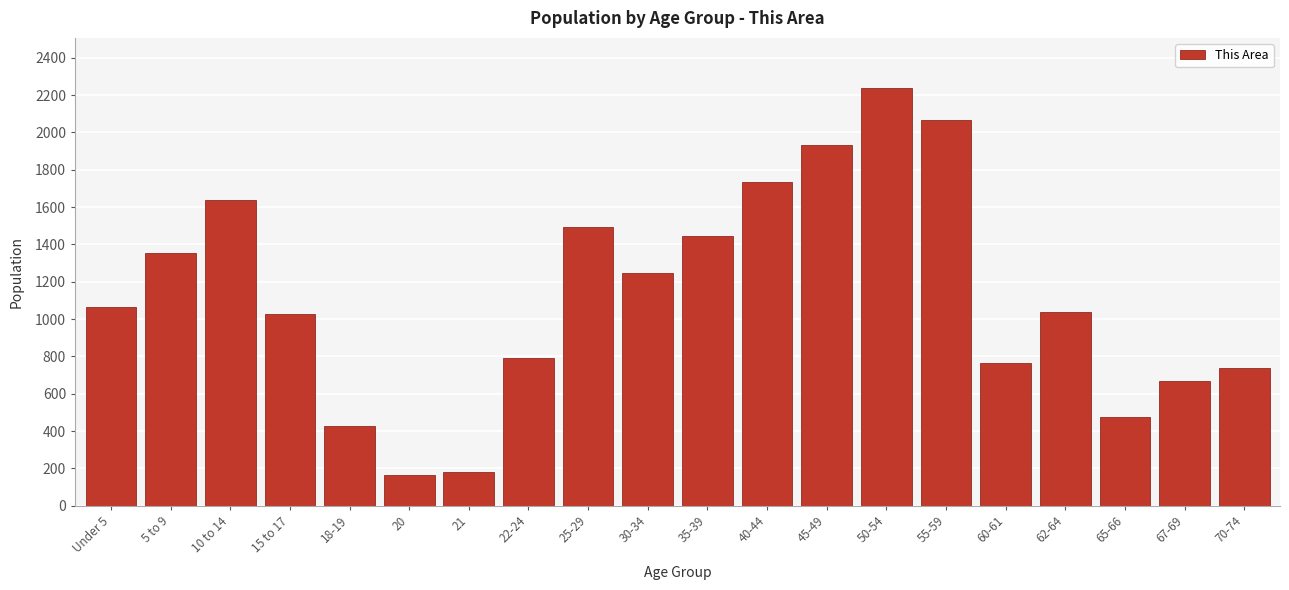

At which label is the value closest to 1201?

30-34